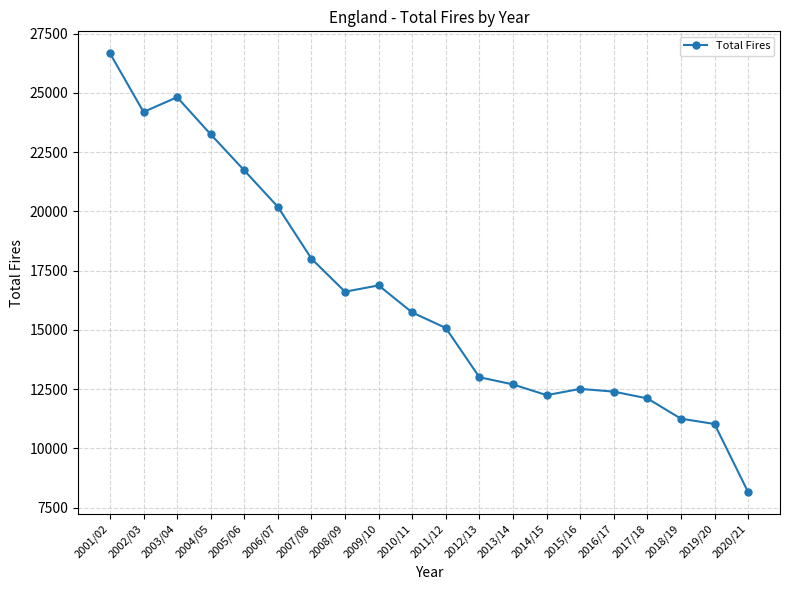

How many values are below 15730?

10